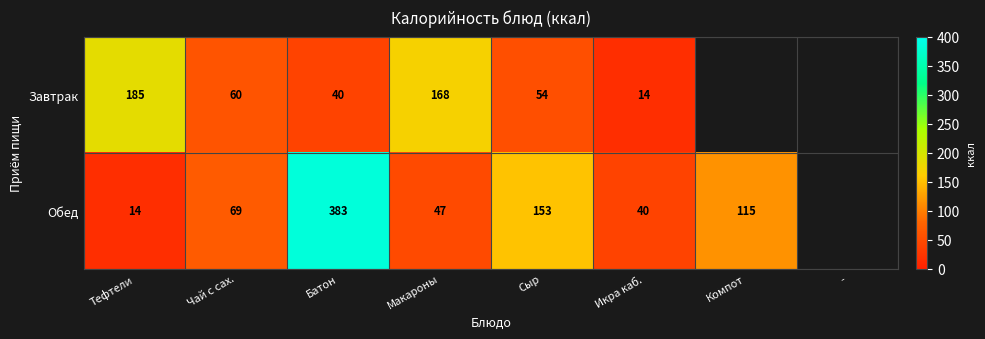

The Завтрак series shows 109.2 at Тефтели. True or false?

False